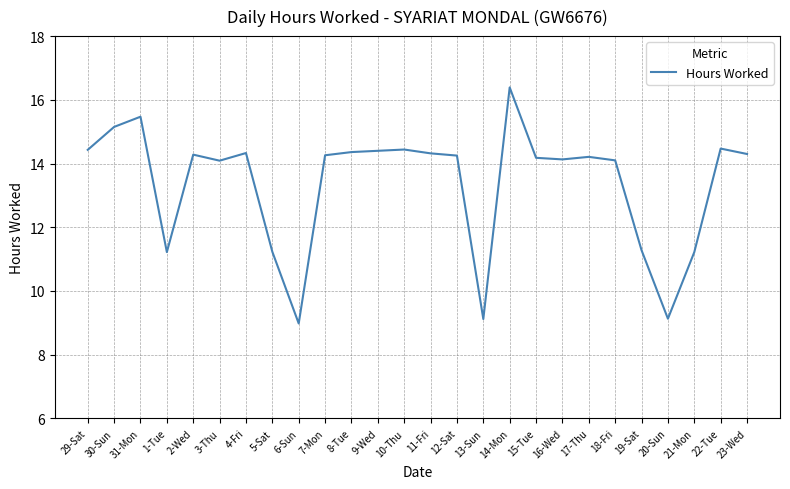

Is it true that the value at 21-Mon is 11.2?

True